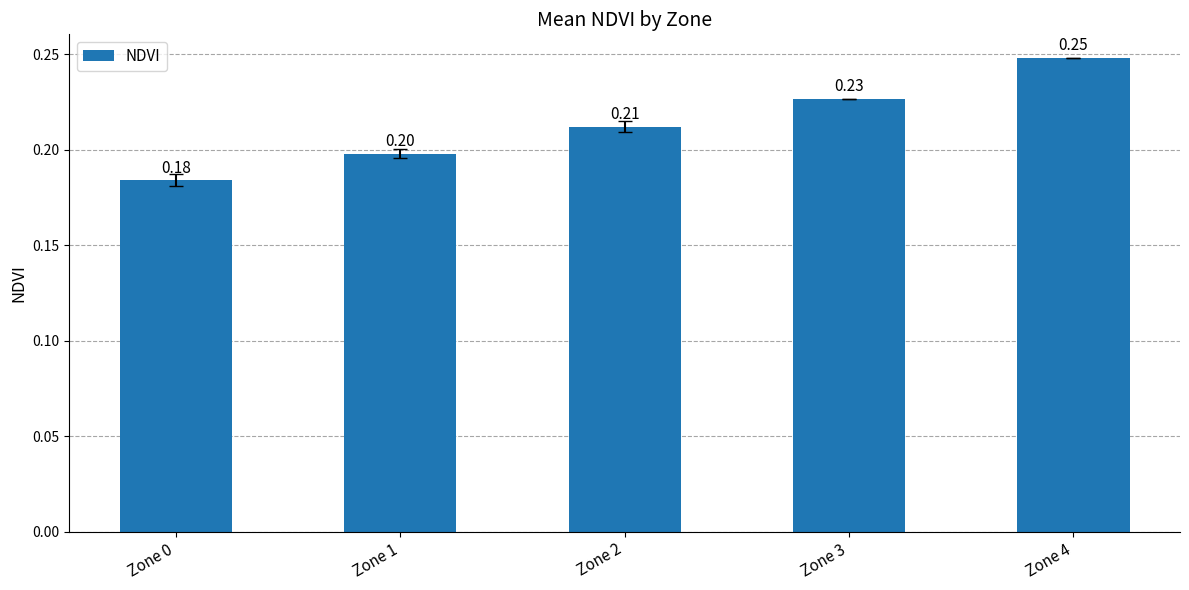

What is the change in value from Zone 0 to Zone 4?

+0.1